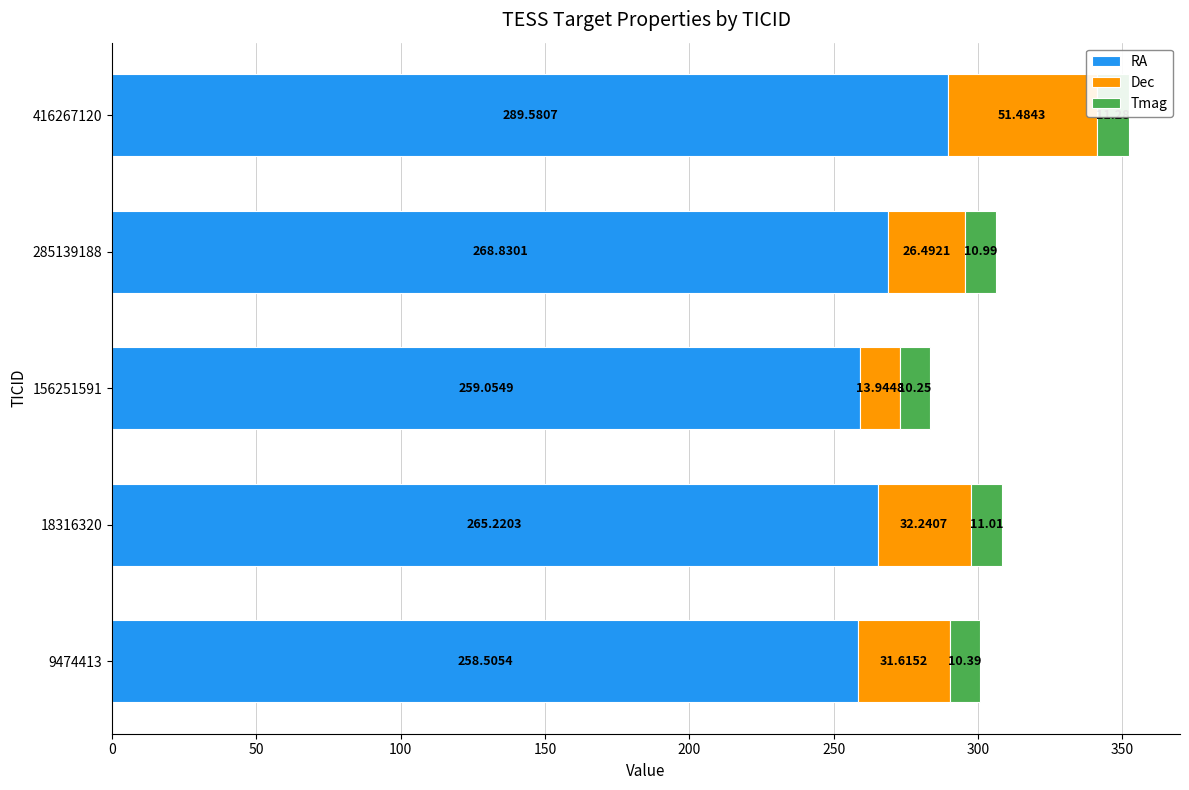

Which series changed the most between 0 and 200?

RA